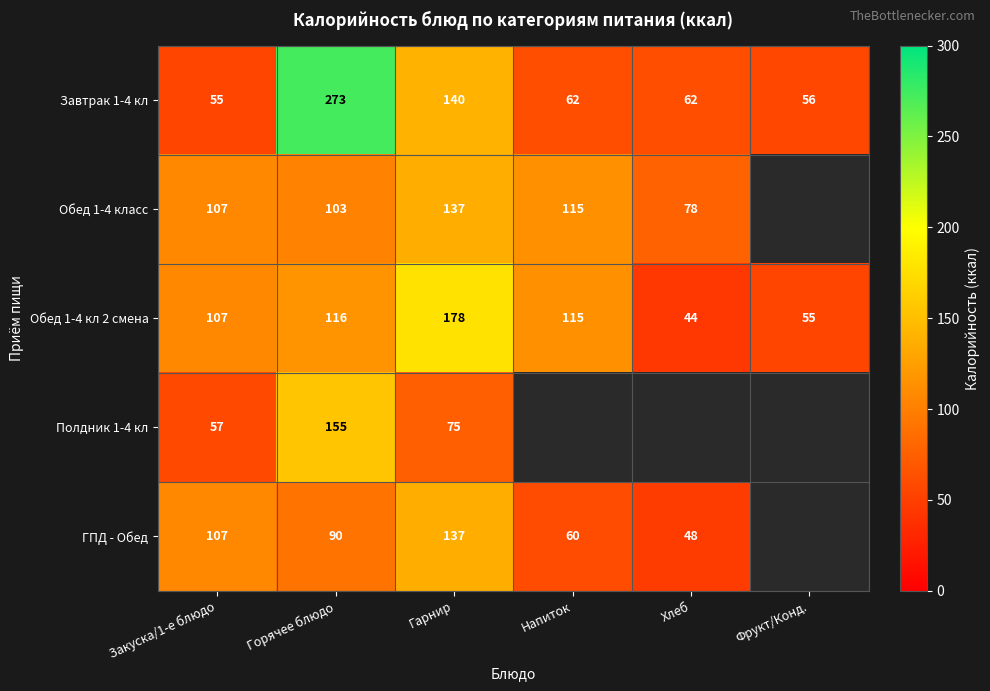

How many data points does each series have?

6